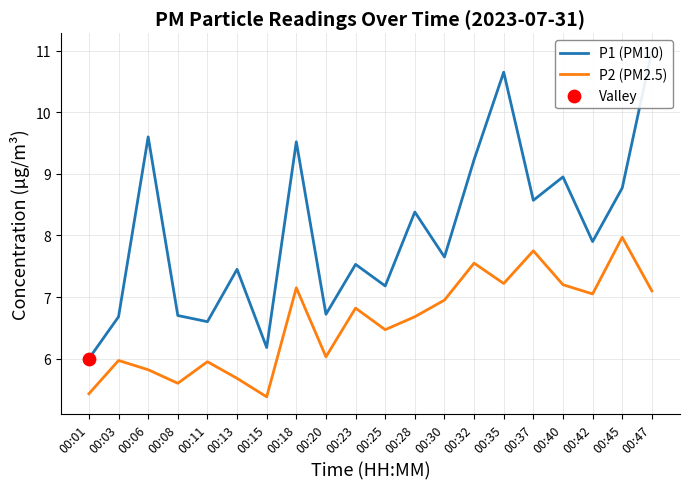

What is the total value across all series at 00:20?

12.8